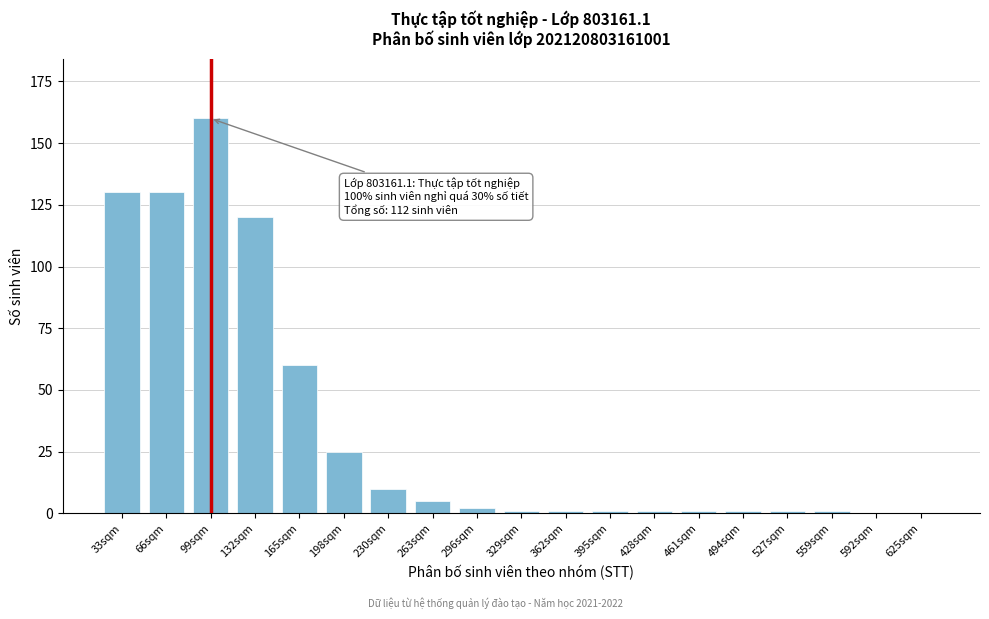

Reading left to right, transcribe all the data shown in this chart.

33sqm=130	66sqm=130	99sqm=160	132sqm=120	165sqm=60	198sqm=25	230sqm=10	263sqm=5	296sqm=2	329sqm=1	362sqm=1	395sqm=1	428sqm=1	461sqm=1	494sqm=1	527sqm=1	559sqm=1	592sqm=0	625sqm=0